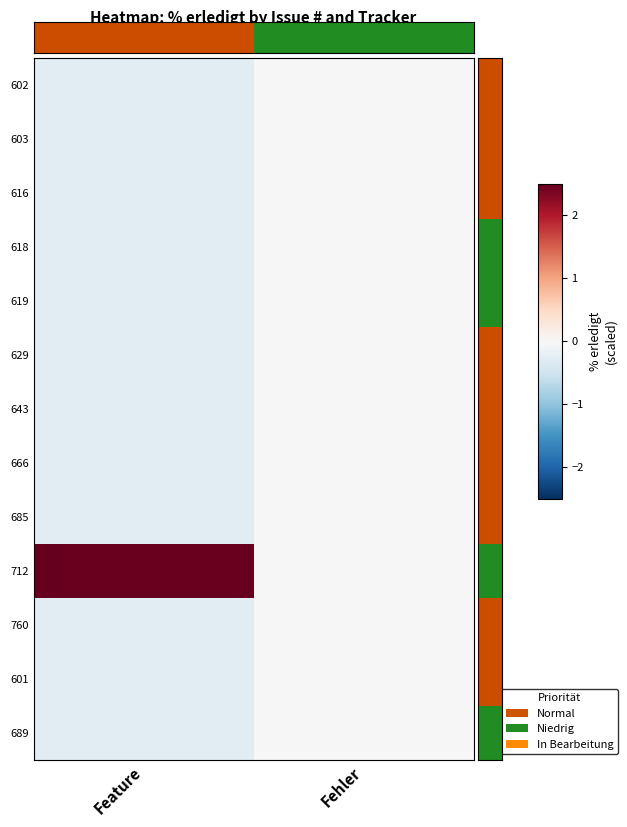

Reading right to left, extract all data points from this chart.

602: Fehler=0.0	Feature=-0.3
603: Fehler=0.0	Feature=-0.3
616: Fehler=0.0	Feature=-0.3
618: Fehler=0.0	Feature=-0.3
619: Fehler=0.0	Feature=-0.3
629: Fehler=0.0	Feature=-0.3
643: Fehler=0.0	Feature=-0.3
666: Fehler=0.0	Feature=-0.3
685: Fehler=0.0	Feature=-0.3
712: Fehler=0.0	Feature=3.5
760: Fehler=0.0	Feature=-0.3
601: Fehler=0.0	Feature=-0.3
689: Fehler=0.0	Feature=-0.3